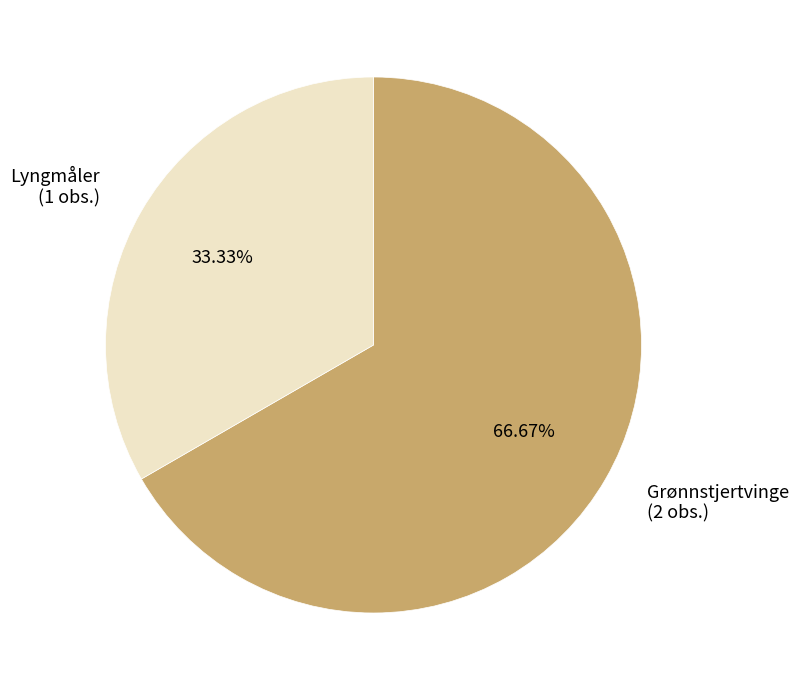

Between Lyngmåler and Grønnstjertvinge, which is larger?

Grønnstjertvinge